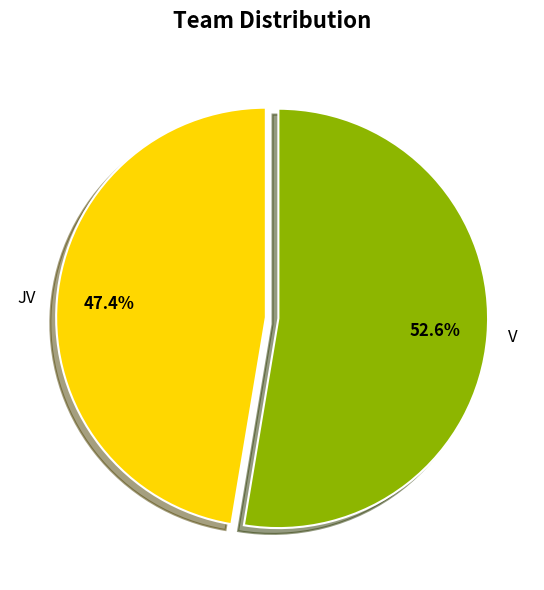

How much of the chart is everything except JV?

52.6%